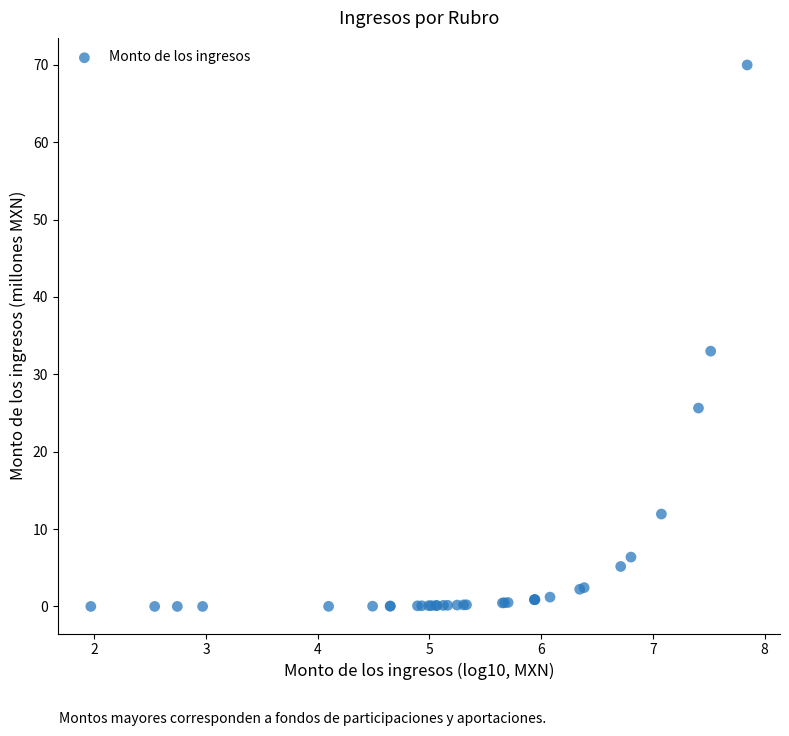

What Y value in the scatter plot is closest to 34?

33.0